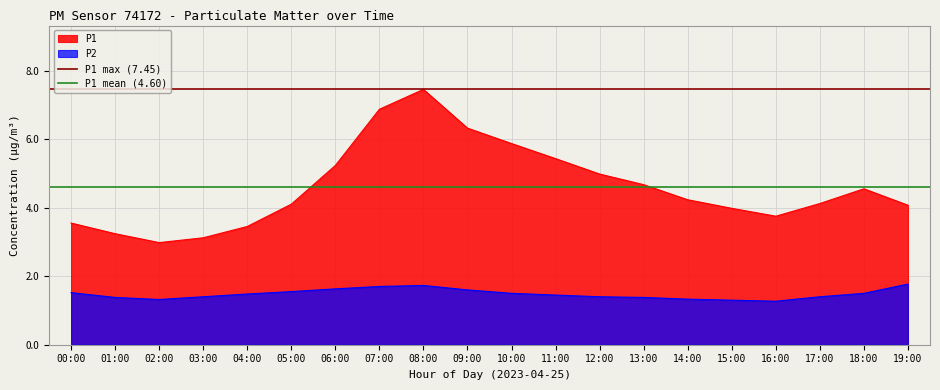

True or false: P2 and P1 cross at least once.

False